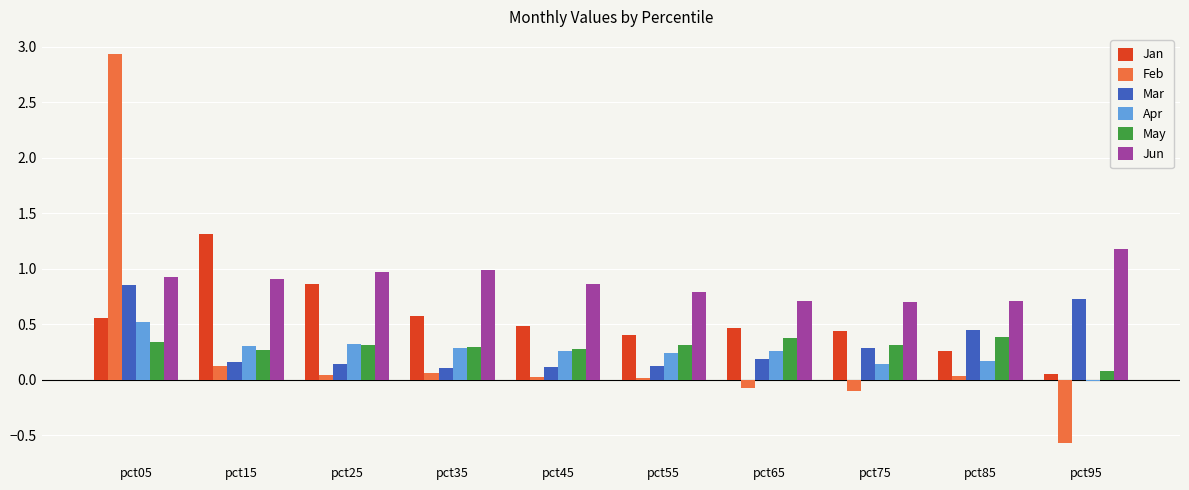

What is the value of the Jun bar at the 7th from the left?

0.7